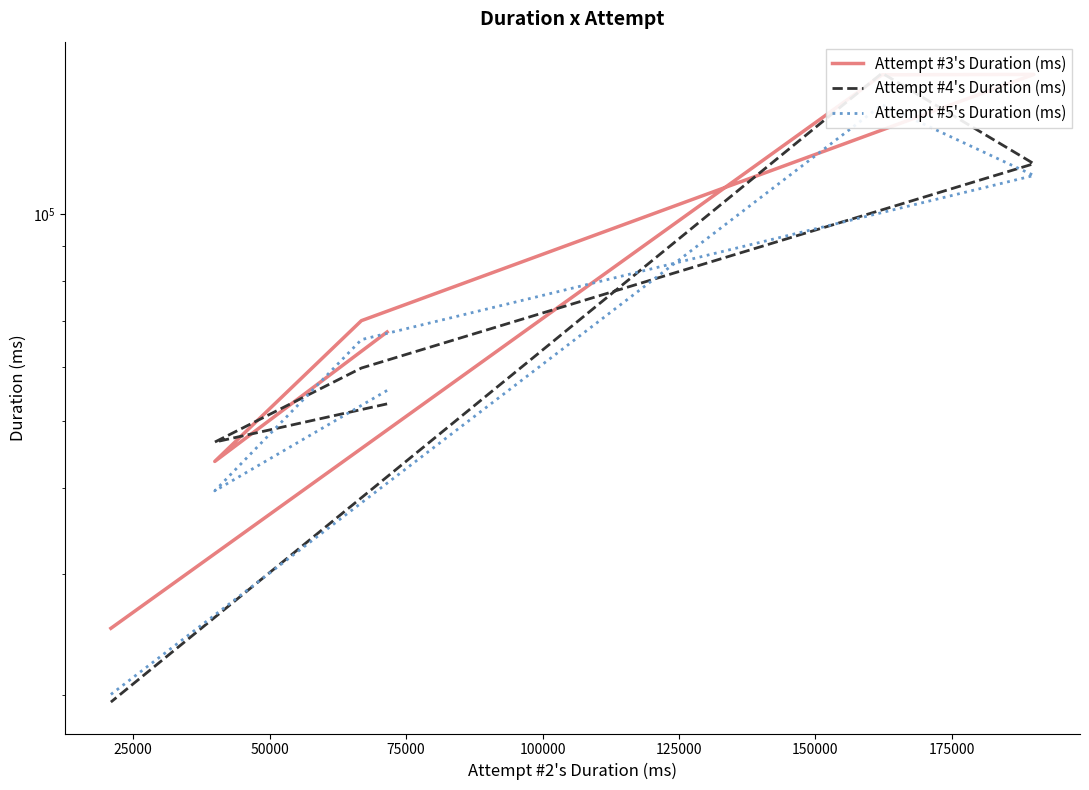

How many interior local peaks does the Attempt #3's Duration (ms) series have?

1